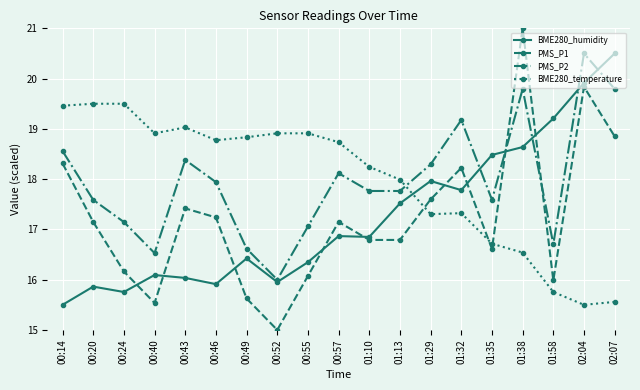

What is the difference between the highest and lowest values at 01:29?

1.0